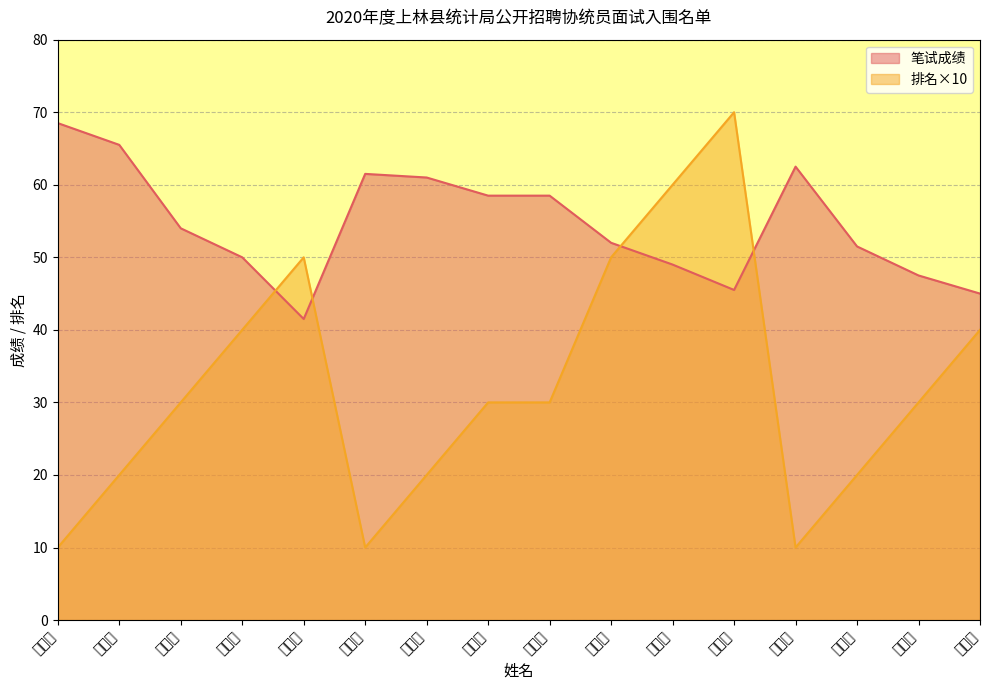

The value of 排名 at 石祖伊 is 10.0. True or false?

True